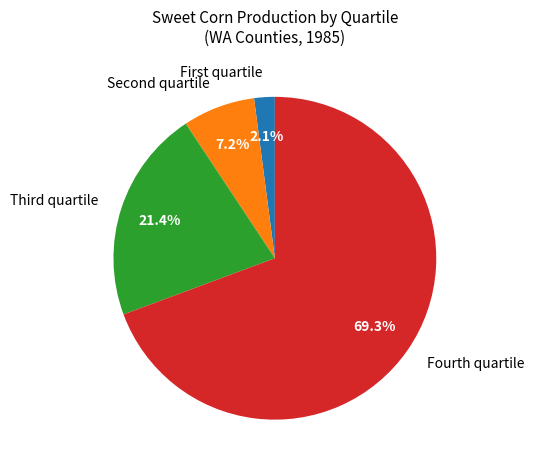

Which category has the biggest portion of the pie?

Fourth quartile